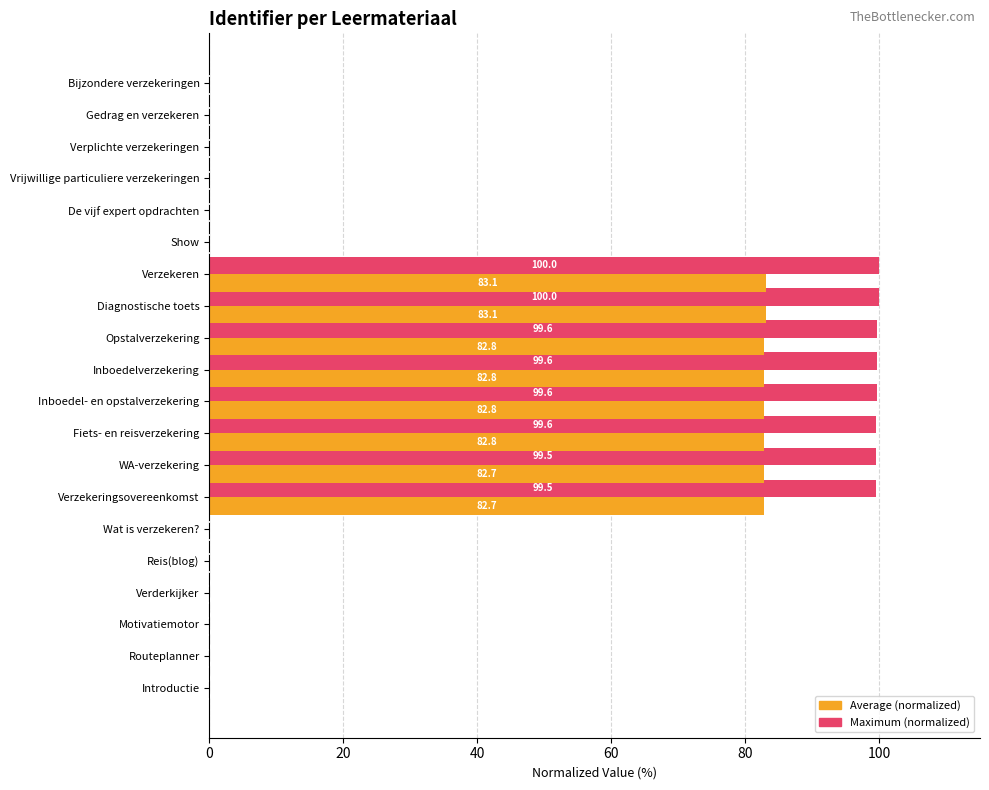

Between Inboedel- en opstalverzekering and Show, which series saw the biggest shift?

Maximum (normalized)